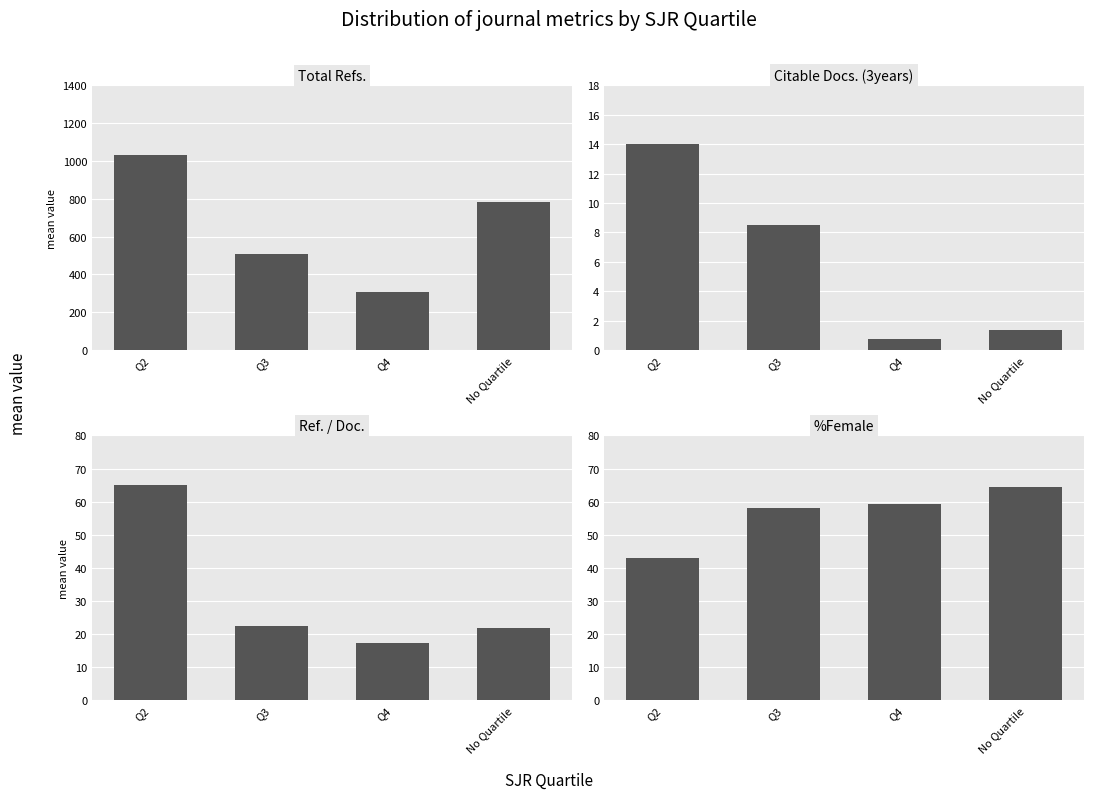

What is the spread (max minus min) of values at No Quartile?

780.0